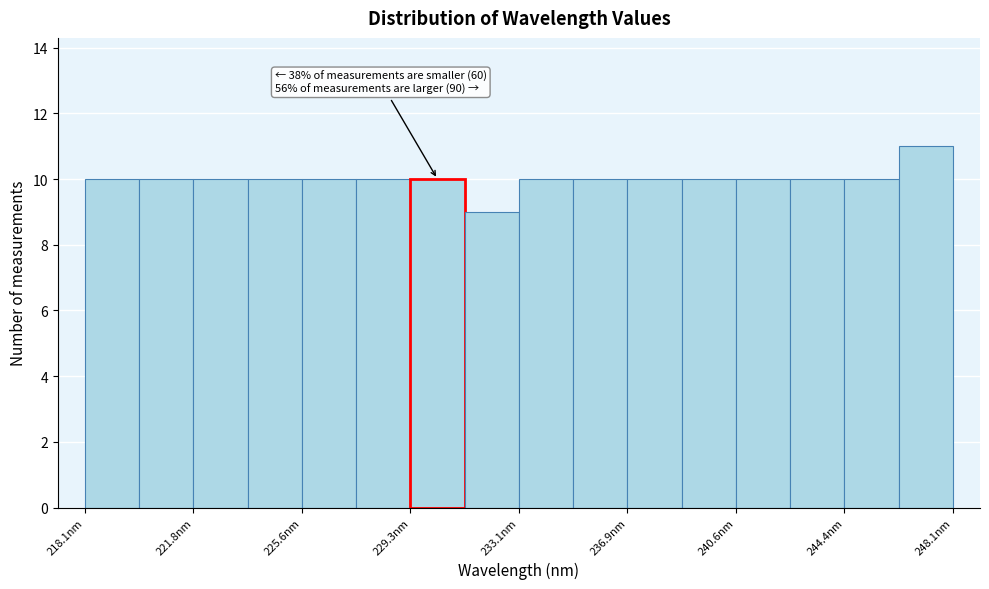

Read against the x-axis, roughly where is the centre of the tallest bar?

247.0